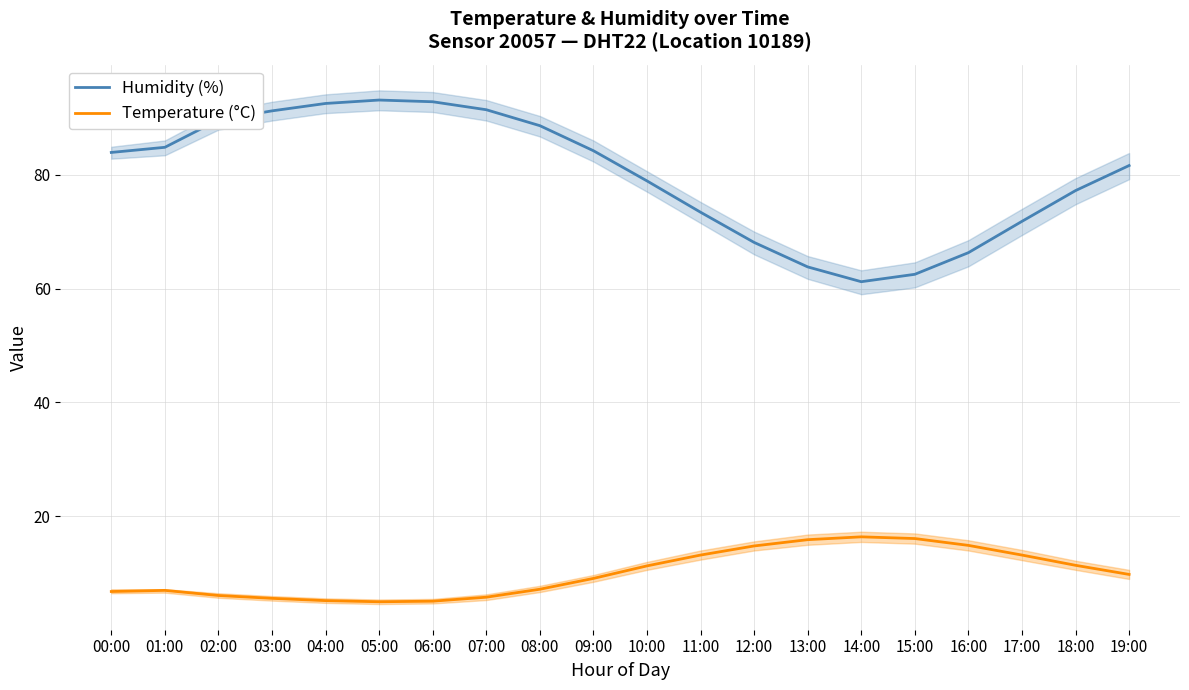

At which label does Temperature (°C) reach its minimum?

05:00